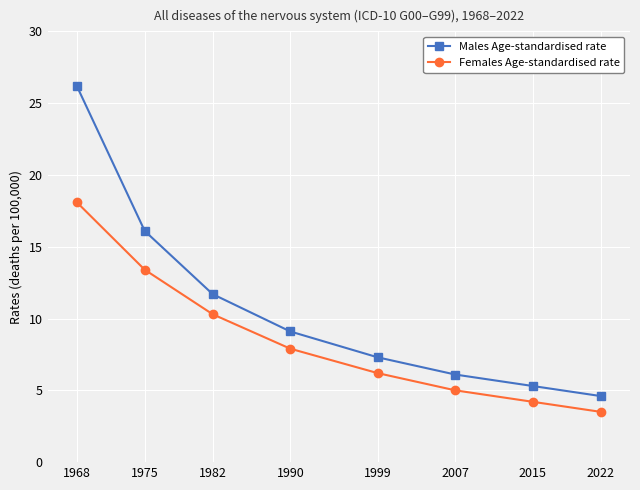

What is the greatest value displayed?

26.2